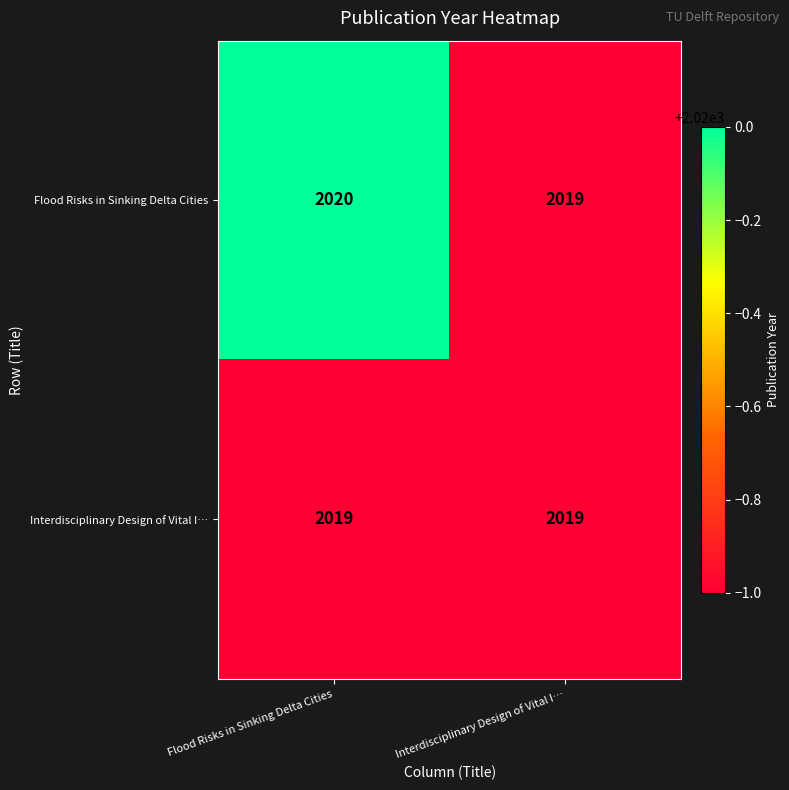

Is it true that Interdisciplinary Design of Vital I… equals 2924 at Flood Risks in Sinking Delta Cities?

False